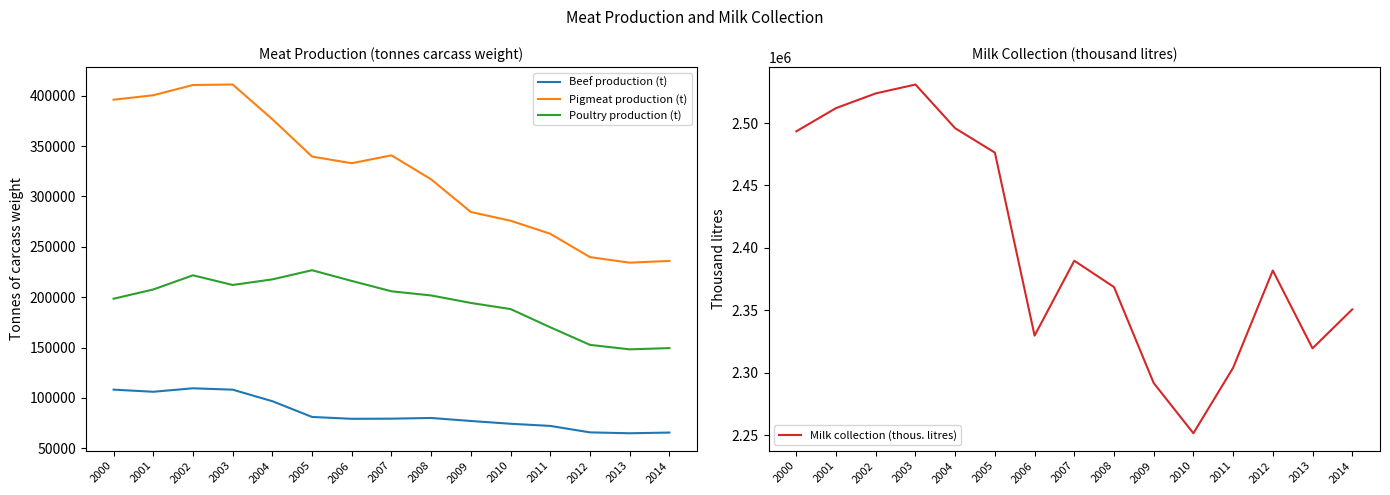

Reading right to left, what are all the values shown in this chart?

Beef production (t): 65529	64825	65713	72125	74259	77026	80020	79328	79187	81031	96660	108125	109495	106045	108160
Pigmeat production (t): 235991	234273	239753	262944	275905	284572	316985	340863	333015	339635	376723	411194	410705	400546	396107
Poultry production (t): 149410	148174	152613	170084	188177	194252	201693	205826	216111	226762	217678	212101	221719	207634	198457
Milk collection (thous. litres): 2350677	2319502	2381826	2303899	2251437	2291670	2368602	2389658	2329673	2476308	2495830	2530871	2523749	2512005	2493411